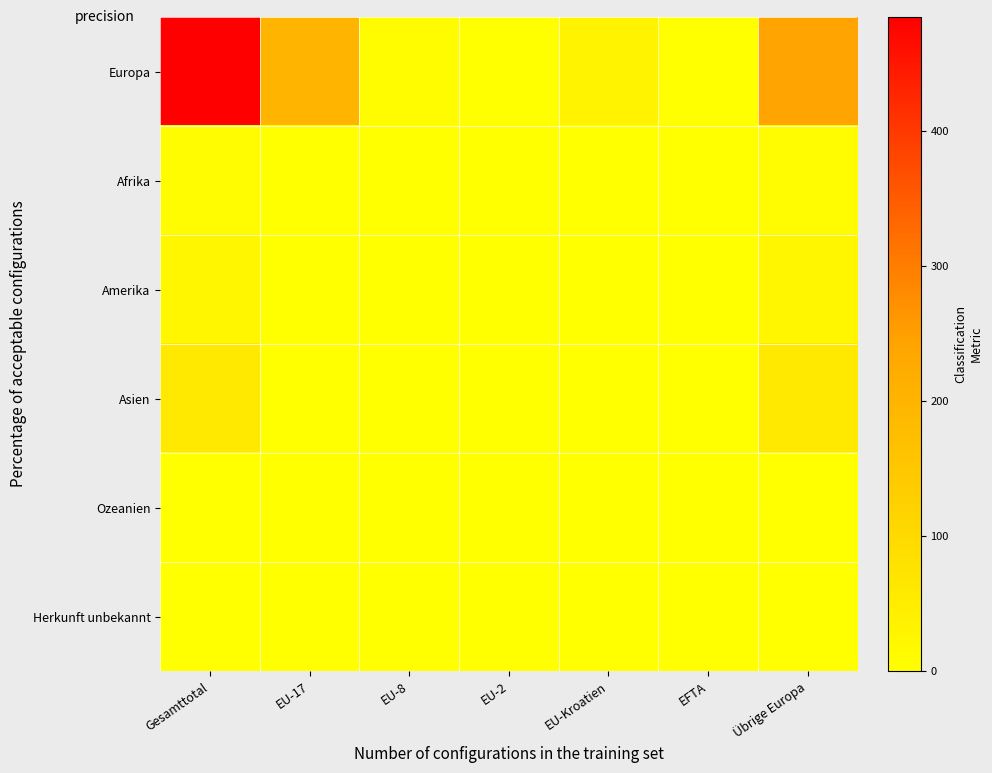

Reading left to right, extract all data points from this chart.

Europa: Gesamttotal=484	EU-17=201	EU-8=8	EU-2=1	EU-Kroatien=31	EFTA=0	Übrige Europa=243
Afrika: Gesamttotal=11	EU-17=0	EU-8=0	EU-2=0	EU-Kroatien=0	EFTA=0	Übrige Europa=11
Amerika: Gesamttotal=23	EU-17=0	EU-8=0	EU-2=0	EU-Kroatien=0	EFTA=0	Übrige Europa=23
Asien: Gesamttotal=57	EU-17=0	EU-8=0	EU-2=0	EU-Kroatien=0	EFTA=0	Übrige Europa=57
Ozeanien: Gesamttotal=0	EU-17=0	EU-8=0	EU-2=0	EU-Kroatien=0	EFTA=0	Übrige Europa=0
Herkunft unbekannt: Gesamttotal=1	EU-17=0	EU-8=0	EU-2=0	EU-Kroatien=0	EFTA=0	Übrige Europa=1